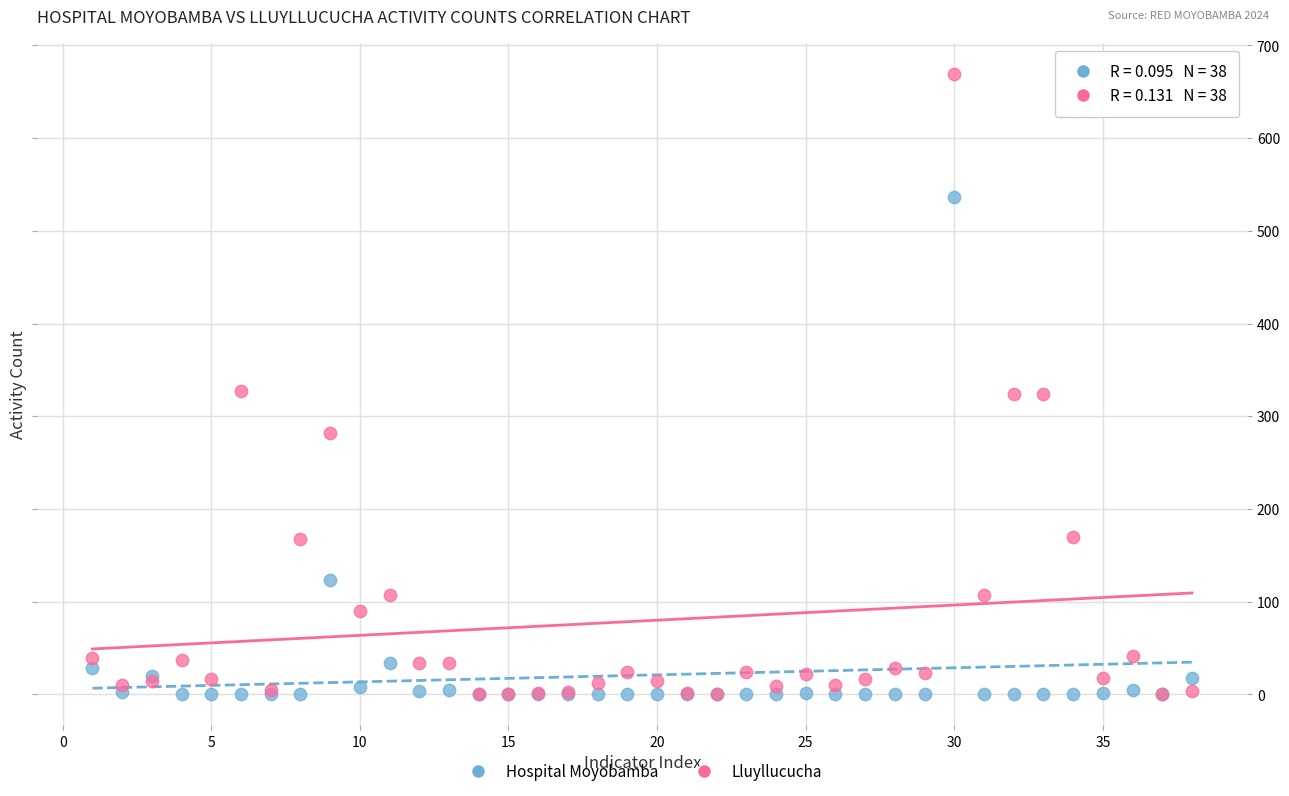

In the Hospital Moyobamba series, what Y value is closest to 268?

123